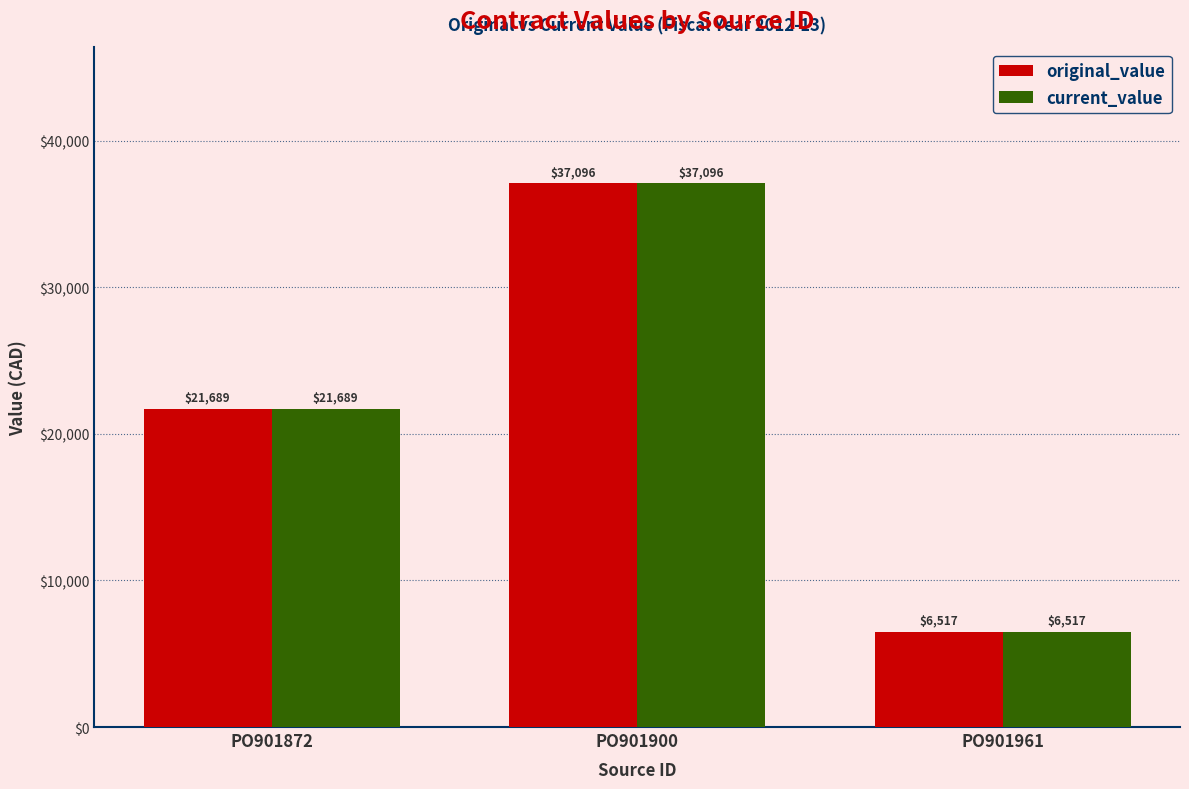

At which label is current_value closest to 21806?

PO901872